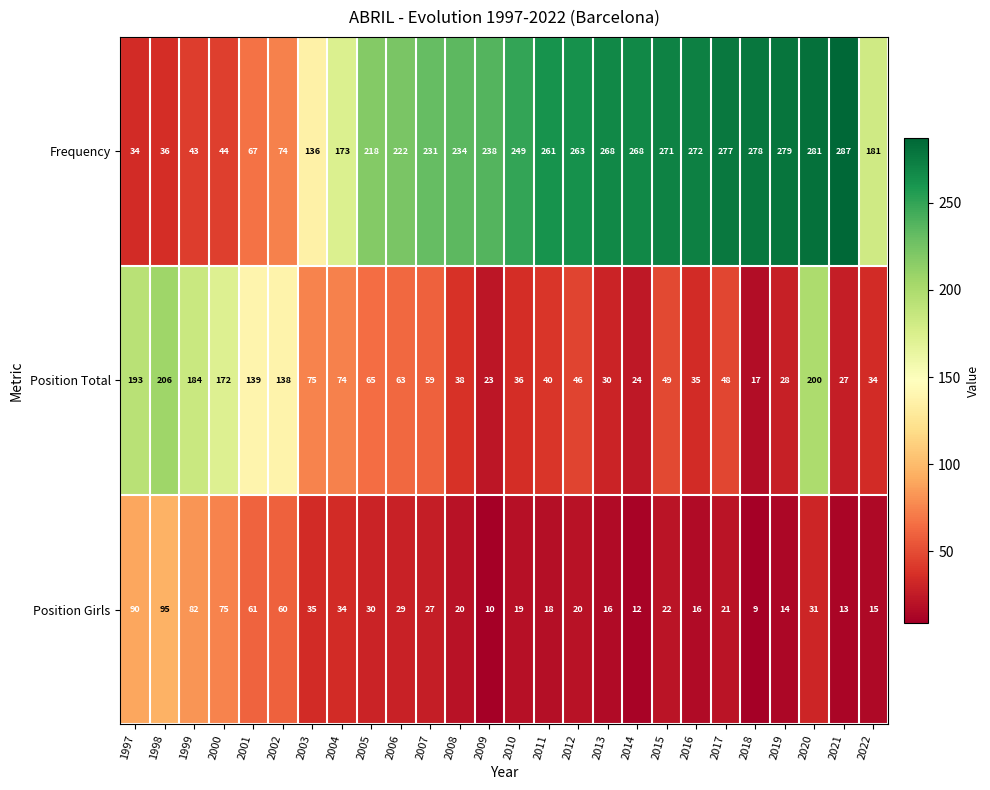

What is the total value across all series at 2021?

327